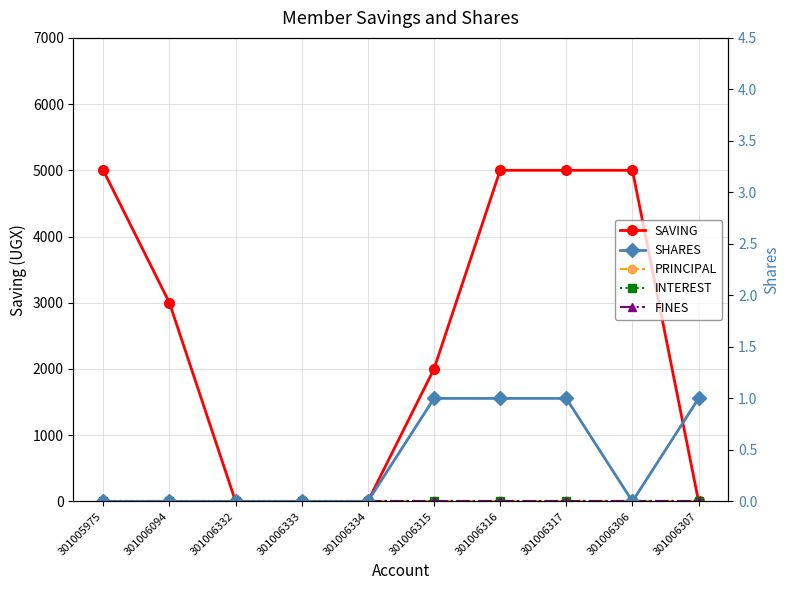

List the series in order of their peak value, lowest first.

PRINCIPAL, INTEREST, FINES, SHARES, SAVING